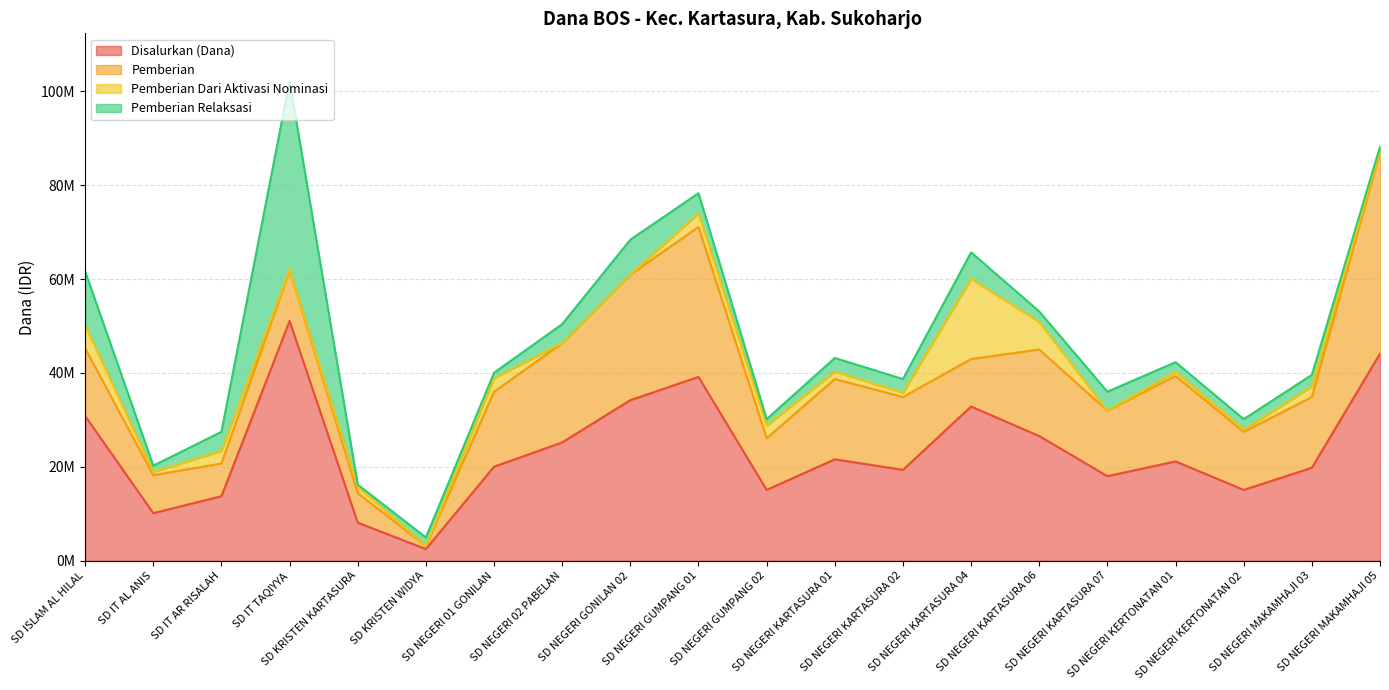

How many intersections are there between Pemberian Relaksasi and Pemberian Dari Aktivasi Nominasi?

8